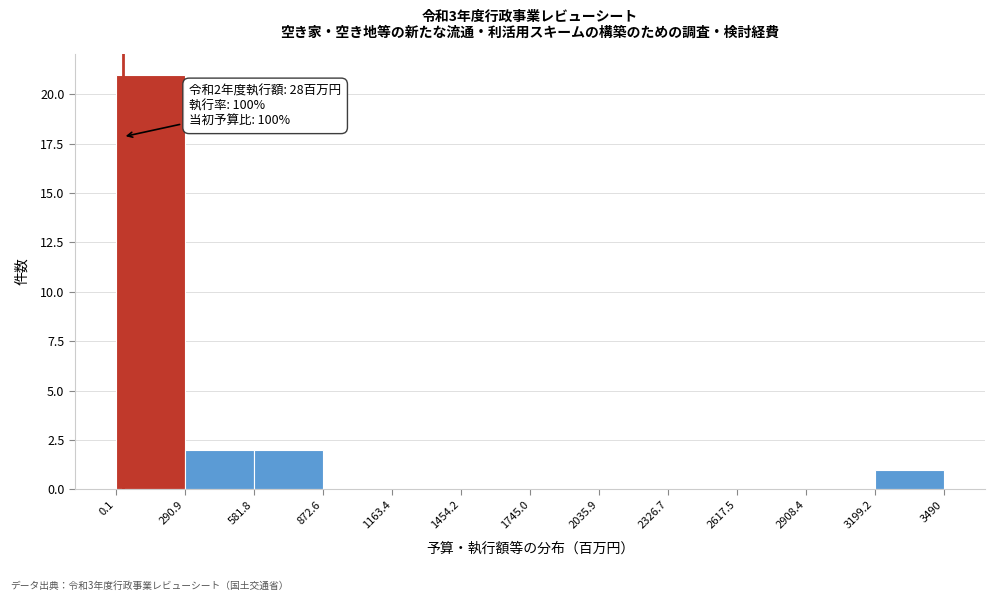

Which range on the x-axis has the tallest bar?

0.1 to 290.9